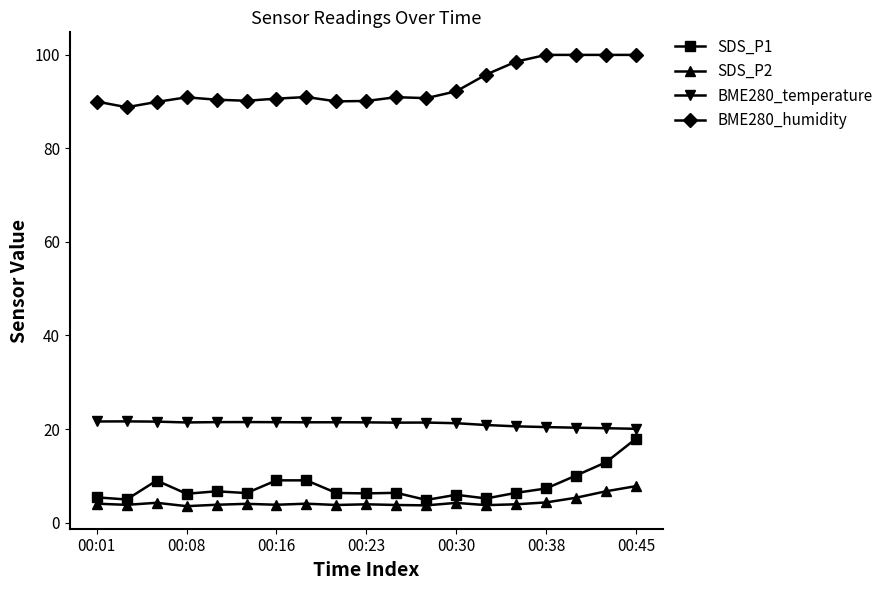

Is this an area chart (filled region under the line)?

No